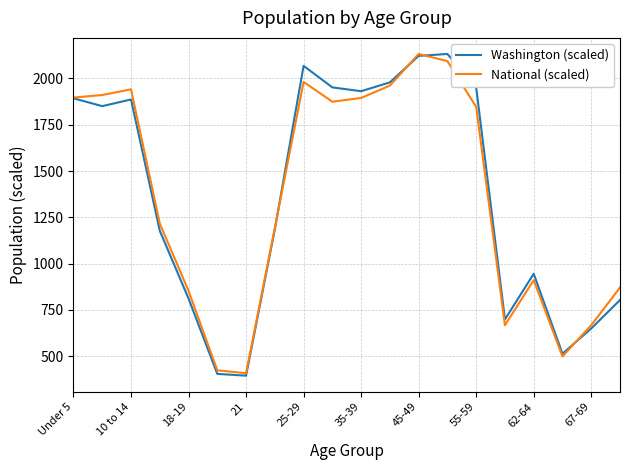

Which series has the largest range (max minus min)?

Washington (scaled)